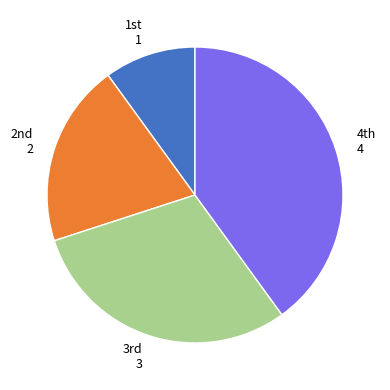

Is there a majority slice in this chart?

No